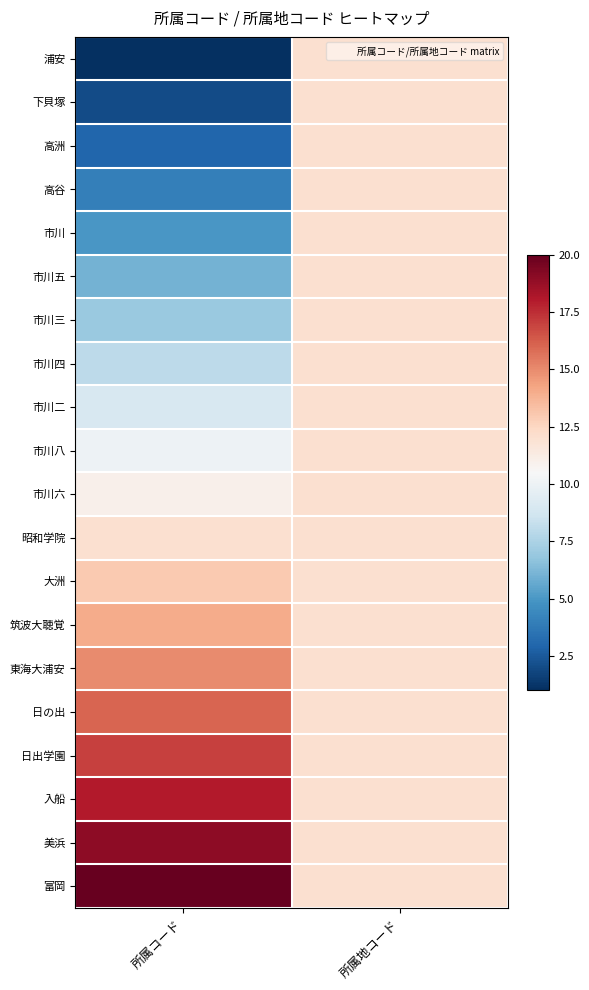

Reading right to left, list all the values displayed in this chart.

浦安: 所属地コード=12	所属コード=1
下貝塚: 所属地コード=12	所属コード=2
高洲: 所属地コード=12	所属コード=3
高谷: 所属地コード=12	所属コード=4
市川: 所属地コード=12	所属コード=5
市川五: 所属地コード=12	所属コード=6
市川三: 所属地コード=12	所属コード=7
市川四: 所属地コード=12	所属コード=8
市川二: 所属地コード=12	所属コード=9
市川八: 所属地コード=12	所属コード=10
市川六: 所属地コード=12	所属コード=11
昭和学院: 所属地コード=12	所属コード=12
大洲: 所属地コード=12	所属コード=13
筑波大聴覚: 所属地コード=12	所属コード=14
東海大浦安: 所属地コード=12	所属コード=15
日の出: 所属地コード=12	所属コード=16
日出学園: 所属地コード=12	所属コード=17
入船: 所属地コード=12	所属コード=18
美浜: 所属地コード=12	所属コード=19
富岡: 所属地コード=12	所属コード=20